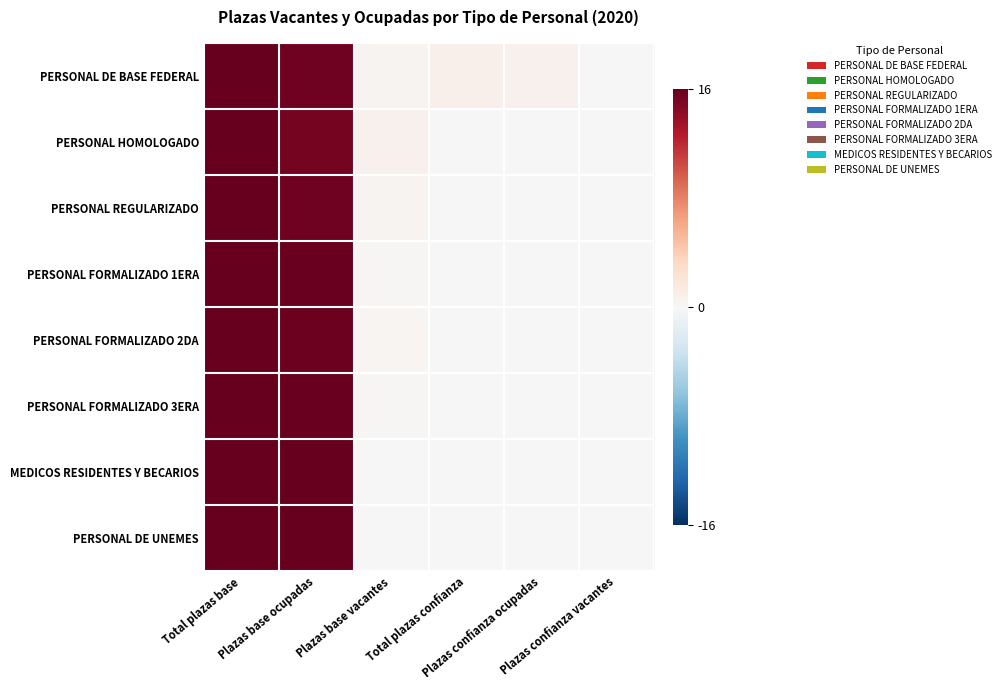

At Plazas base ocupadas, list the series in order from largest to smallest.

MEDICOS RESIDENTES Y BECARIOS, PERSONAL DE UNEMES, PERSONAL FORMALIZADO 3ERA, PERSONAL FORMALIZADO 1ERA, PERSONAL FORMALIZADO 2DA, PERSONAL DE BASE FEDERAL, PERSONAL REGULARIZADO, PERSONAL HOMOLOGADO